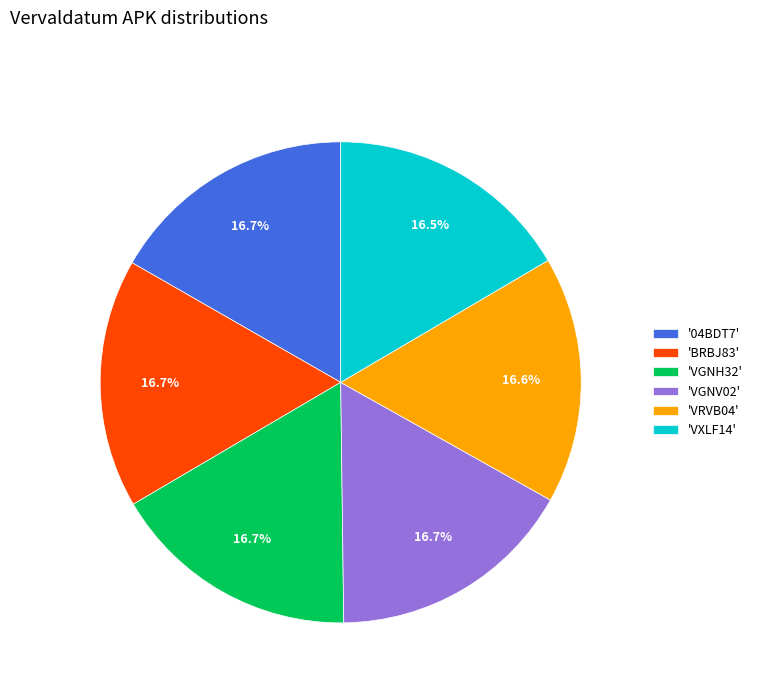

Count the number of slices in the pie.

6